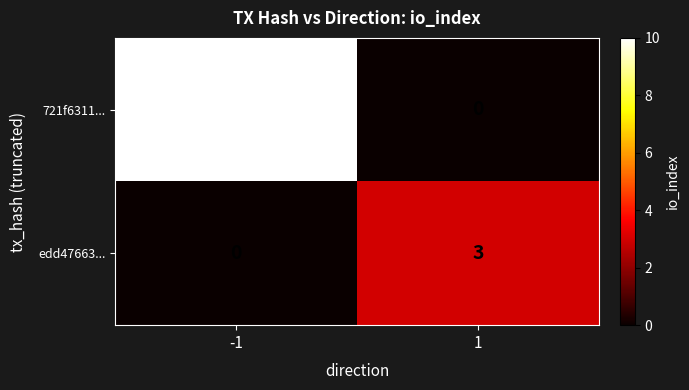

Reading left to right, what are all the values shown in this chart?

721f6311...: -1=10	1=0
edd47663...: -1=0	1=3